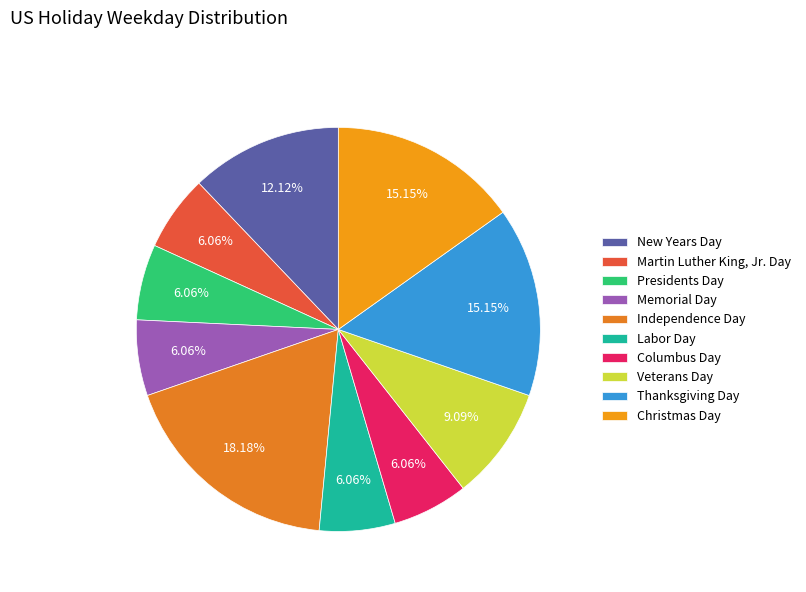

Does Thanksgiving Day represent more than half of the total?

No